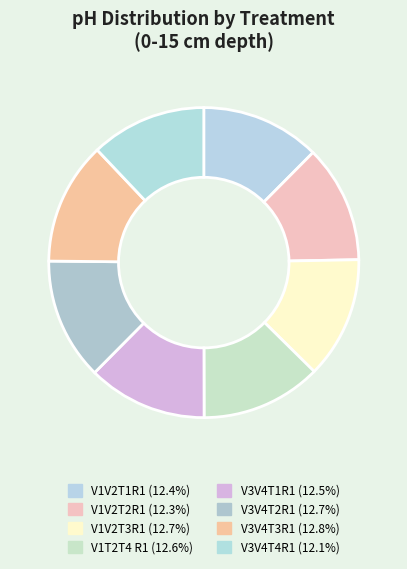

Does any single category account for the majority?

No